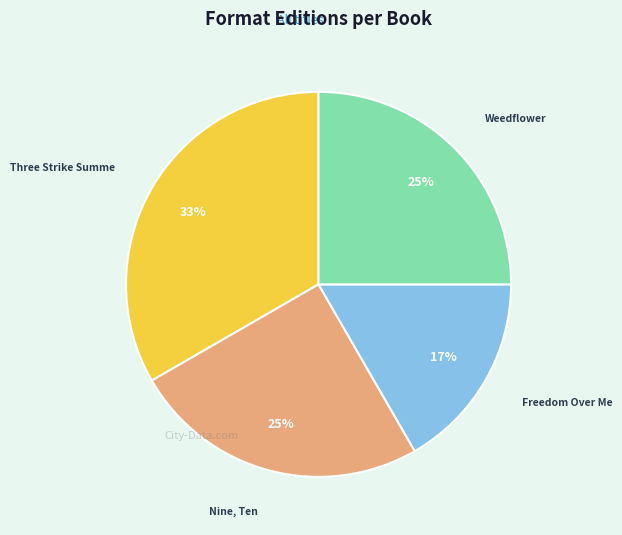

Is there a majority slice in this chart?

No